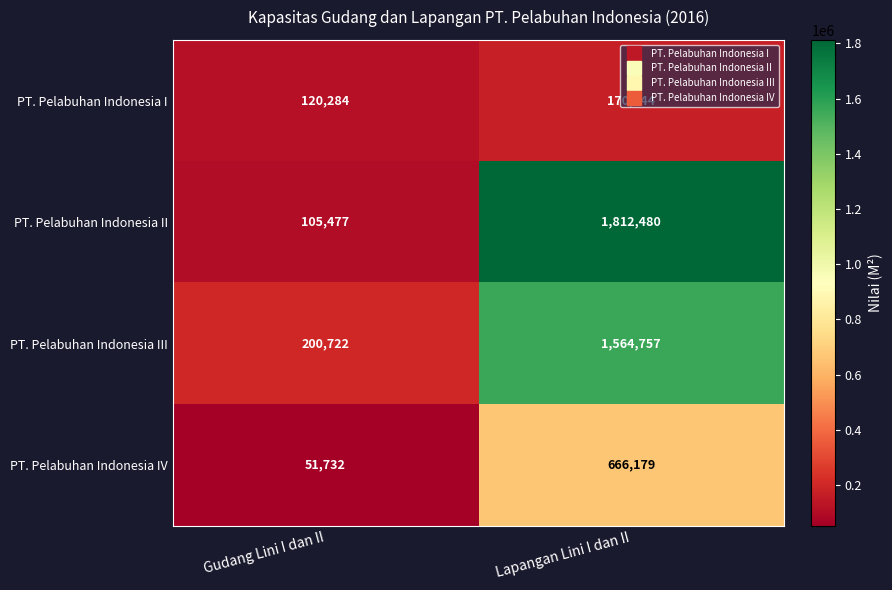

At which label is PT. Pelabuhan Indonesia IV closest to 358955?

Gudang Lini I dan II